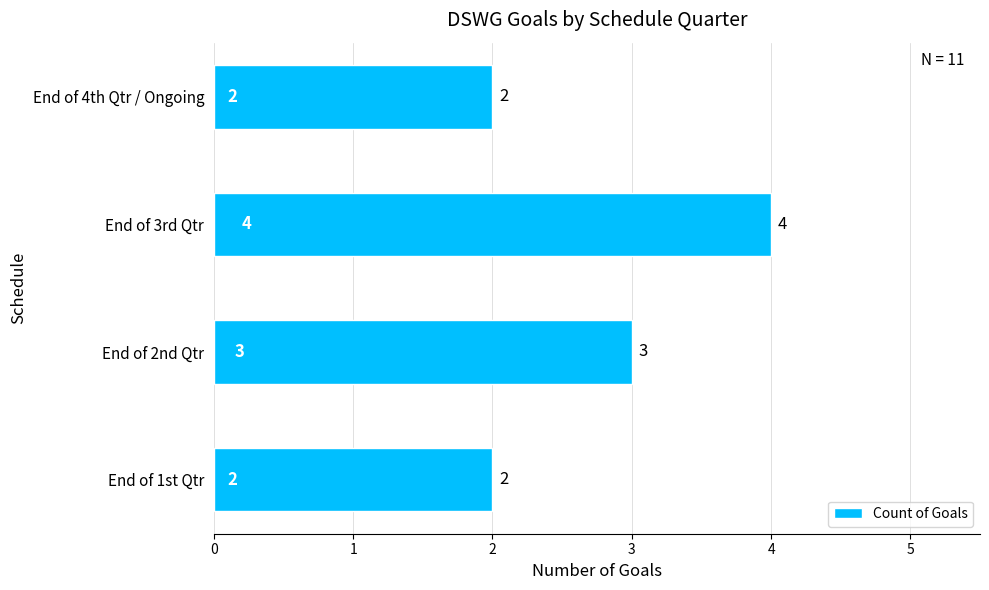

How many data points are less than 3?

2